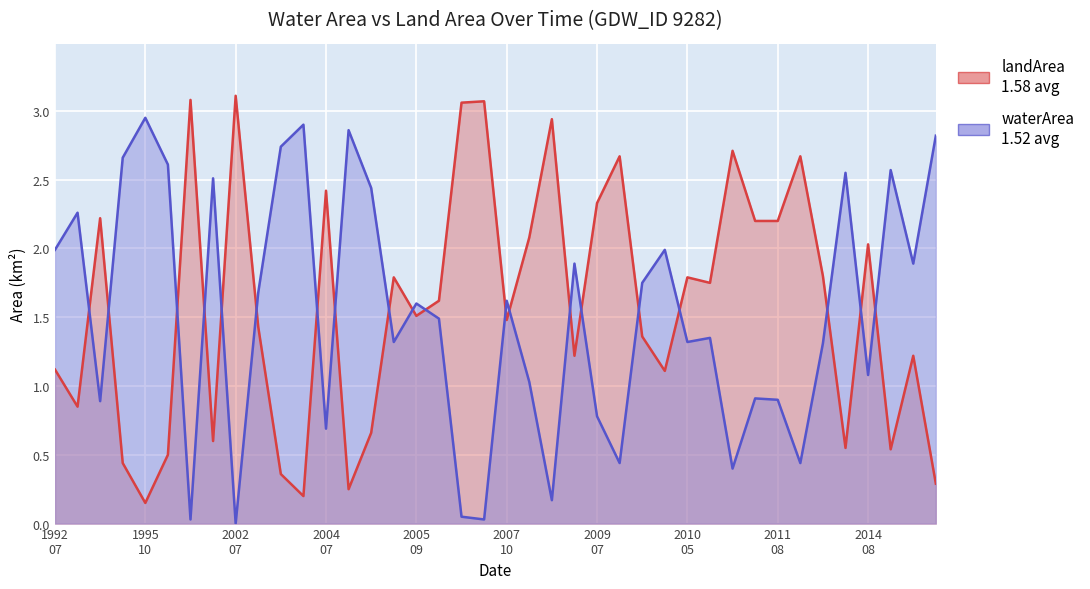

Which series has the largest total across all categories?

landArea